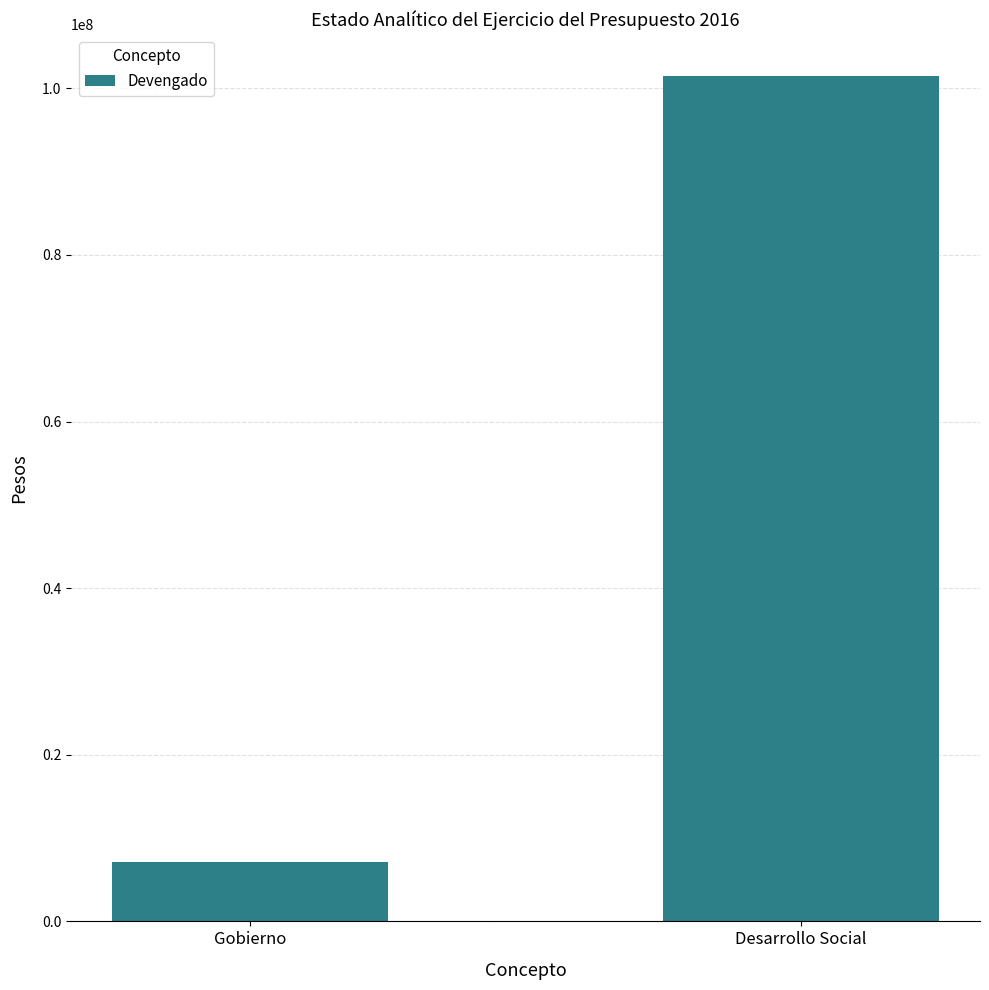

At which category does the chart reach its peak across all series?

Desarrollo Social